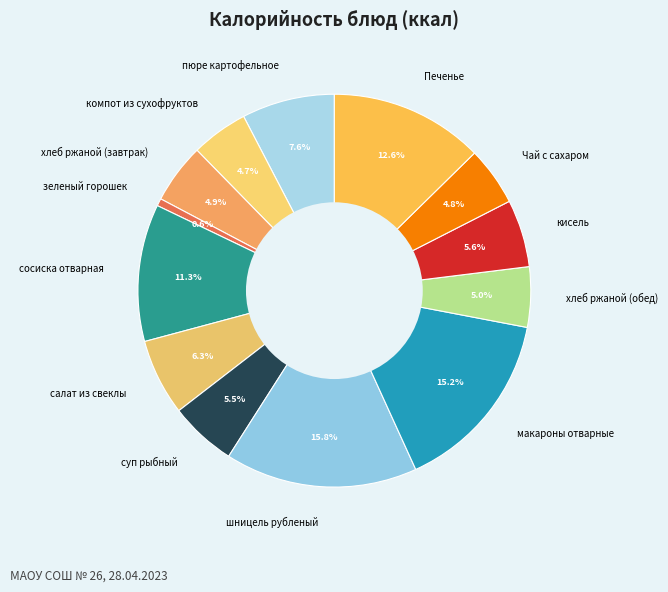

To the nearest percent, what is the difference between the шницель рубленый and салат из свеклы slice percentages?

10%